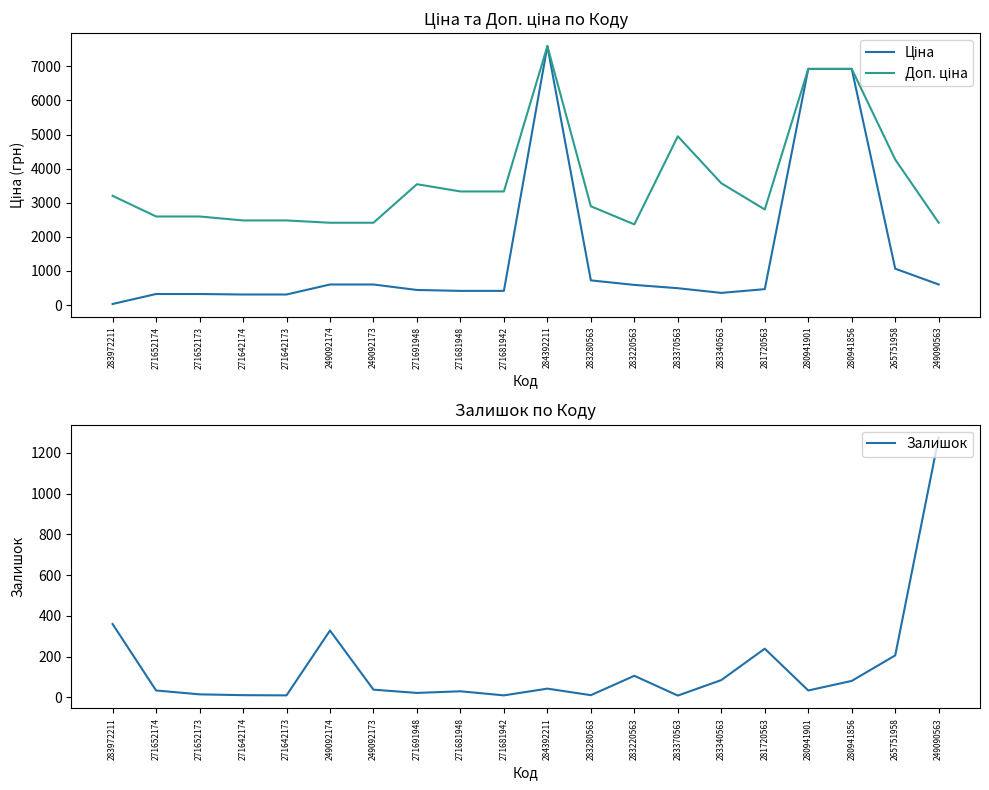

How many intersections are there between Залишок and Ціна?

2